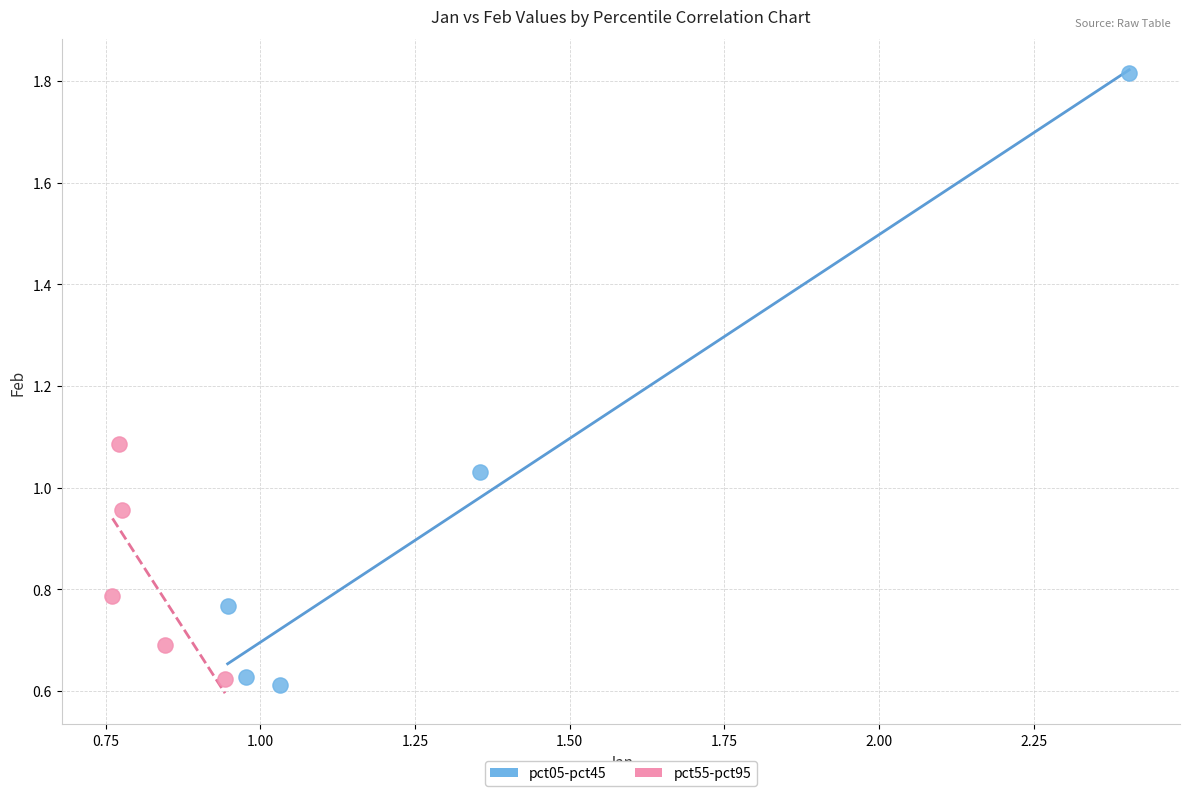

Which series has the widest spread of Y values?

pct05-pct45